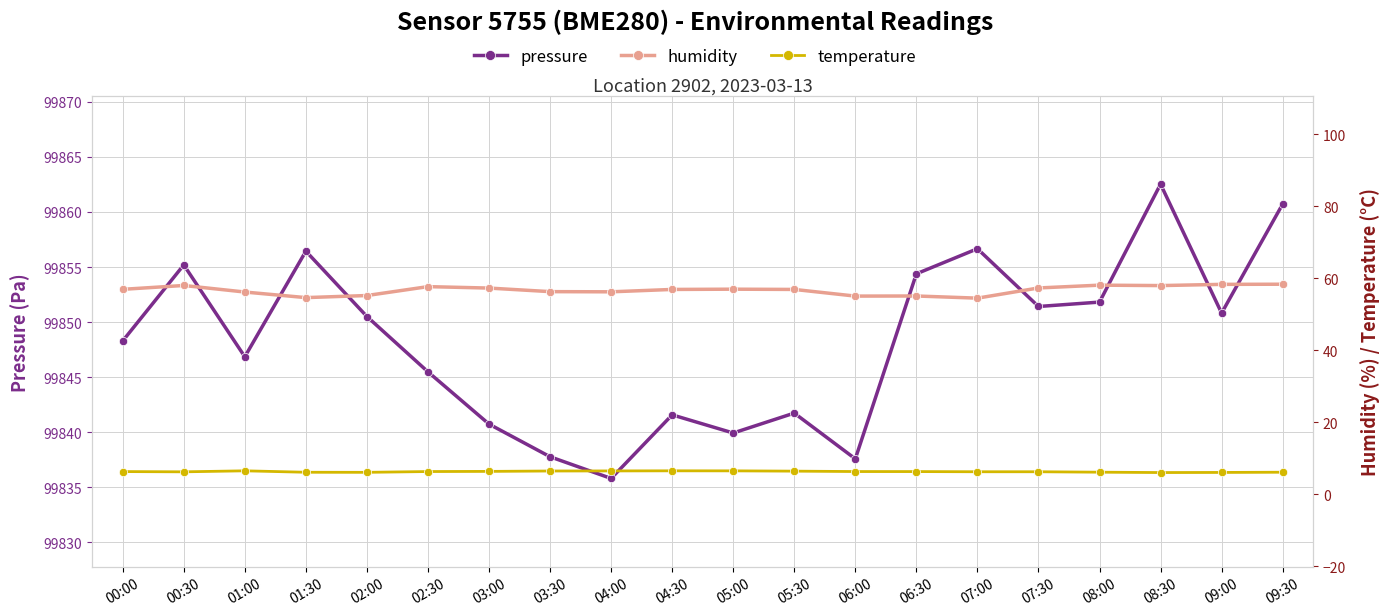

List the labels in order of humidity value, largest first.

09:30, 09:00, 08:00, 00:30, 08:30, 02:30, 07:30, 03:00, 05:00, 00:00, 04:30, 05:30, 03:30, 04:00, 01:00, 02:00, 06:30, 06:00, 01:30, 07:00